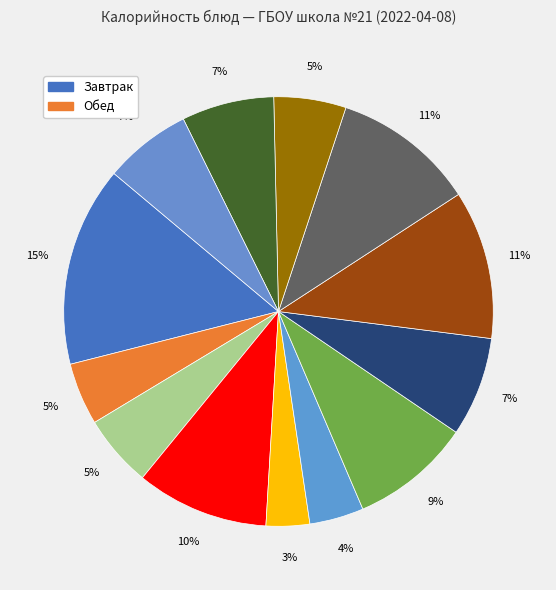

How many segments does this pie chart have?

13